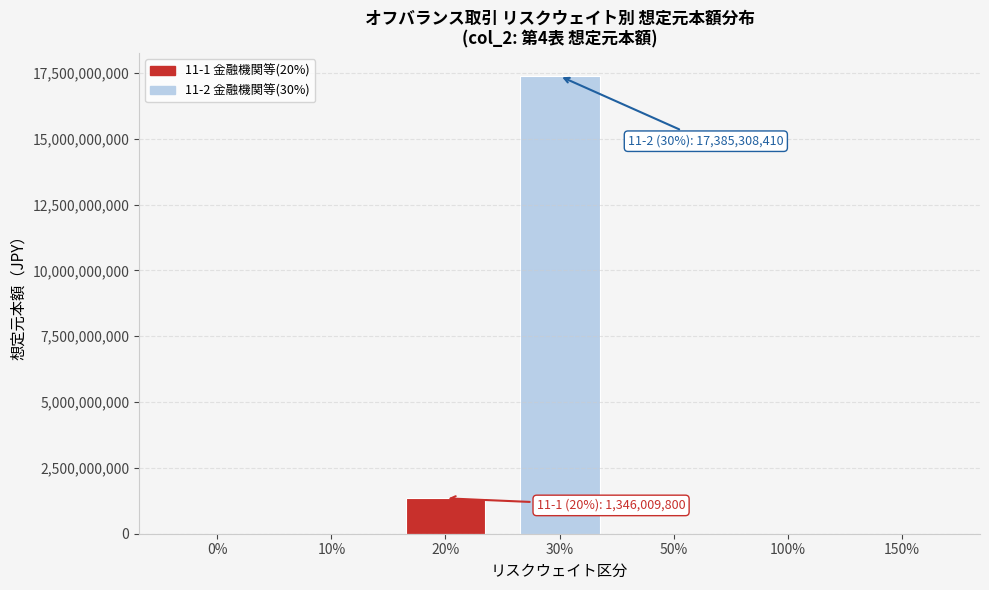

Reading left to right, what are all the values shown in this chart?

0%=0	10%=0	20%=1346009800	30%=17385308410	50%=0	100%=0	150%=0